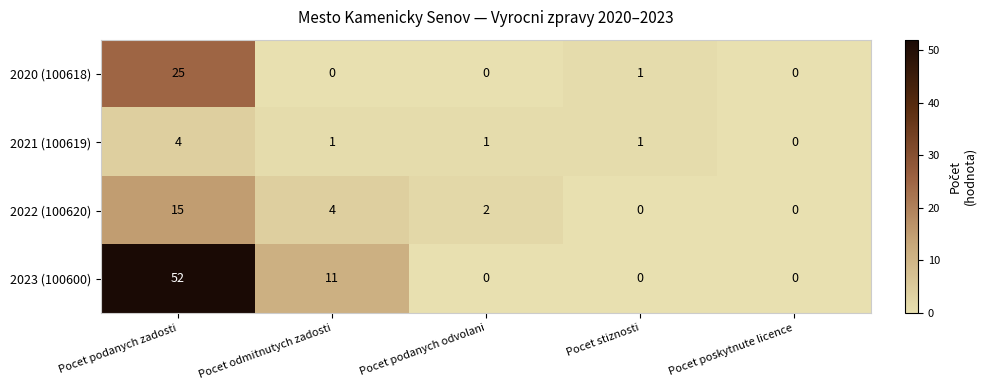

What is the total value across all series at Pocet stiznosti?

2